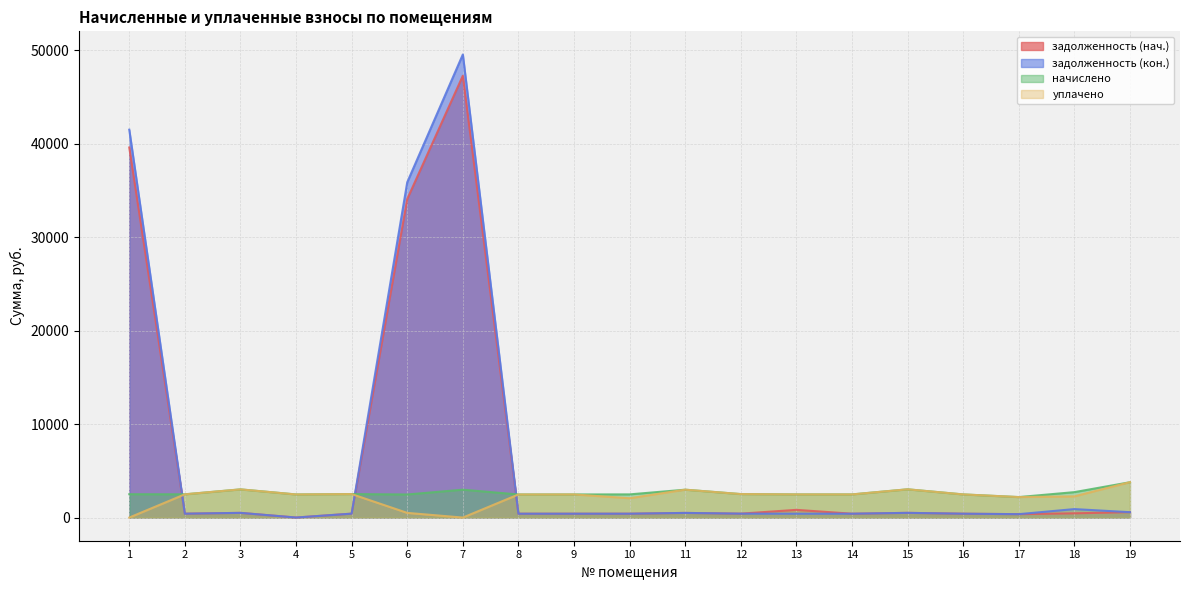

What is the difference between the maximum and minimum values in the начислено series?

1588.0